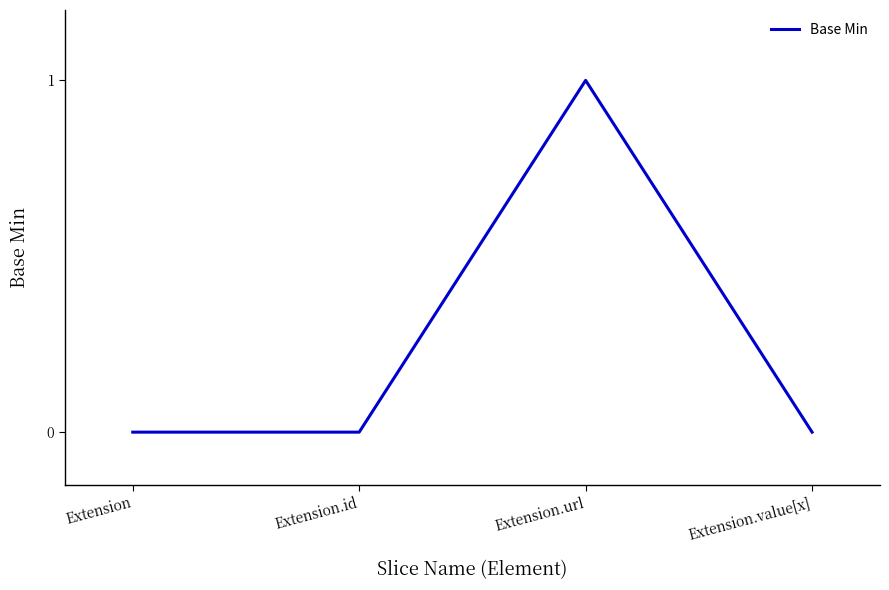

Reading right to left, what are all the values shown in this chart?

Extension.value[x]=0	Extension.url=1	Extension.id=0	Extension=0